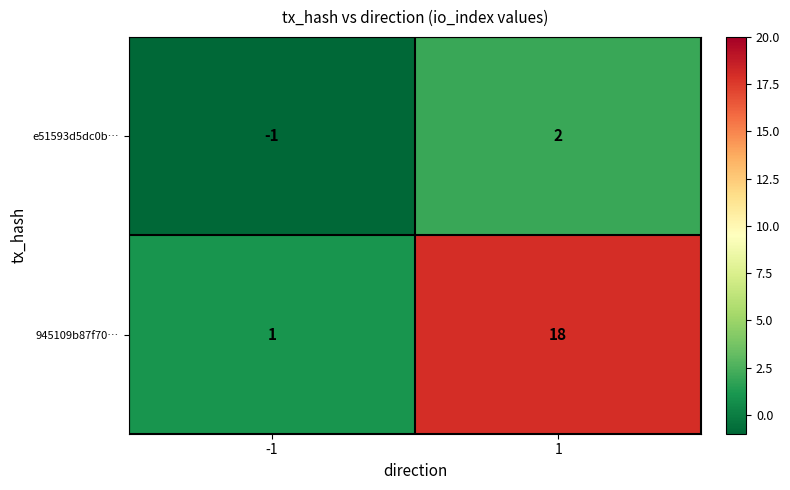

Between -1 and 1, which series saw the biggest shift?

945109b87f70…